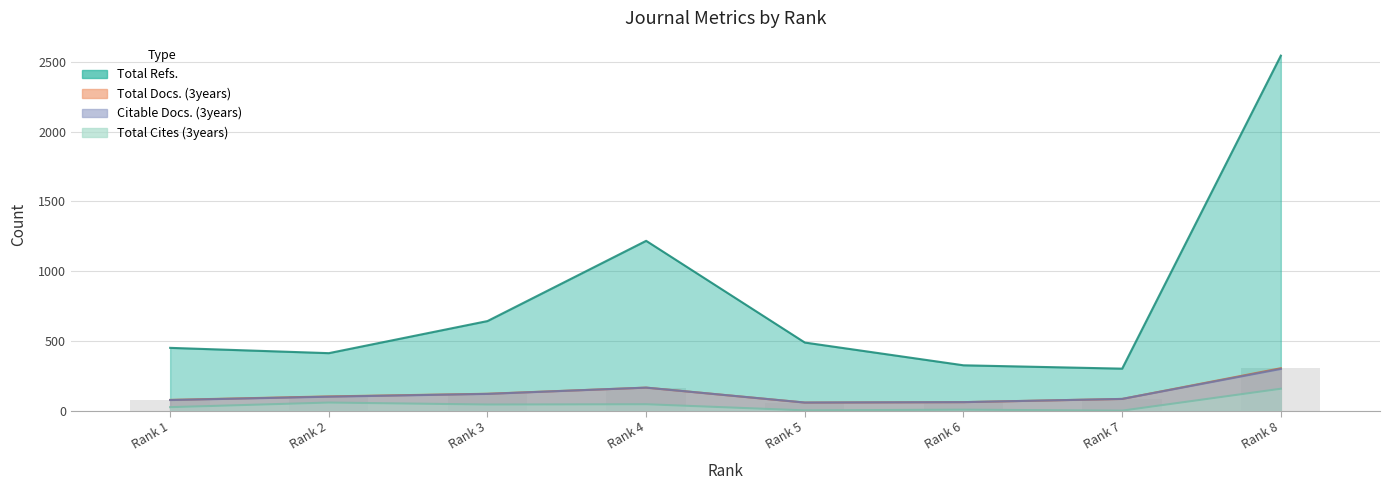

Reading right to left, transcribe all the data shown in this chart.

Total Docs. (3years): 304	84	61	58	165	121	102	77
Total Refs.: 2544	301	325	488	1217	642	412	450
Total Cites (3years): 157	0	7	2	46	44	58	25
Citable Docs. (3years): 299	84	61	58	165	120	100	76